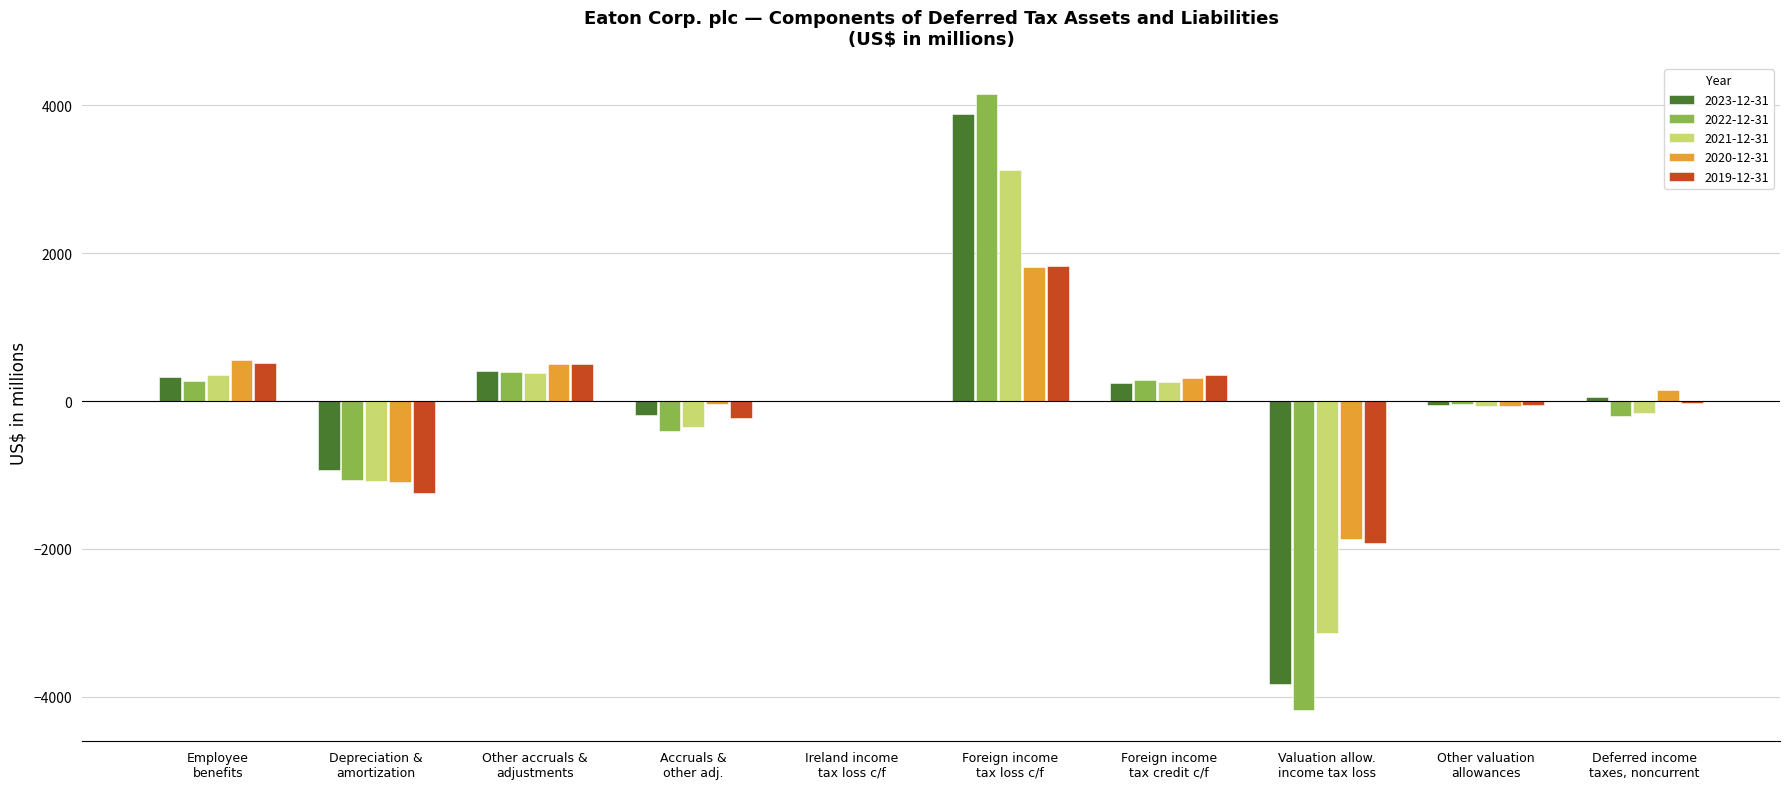

Are the bars grouped side by side (vs. stacked)?

Yes